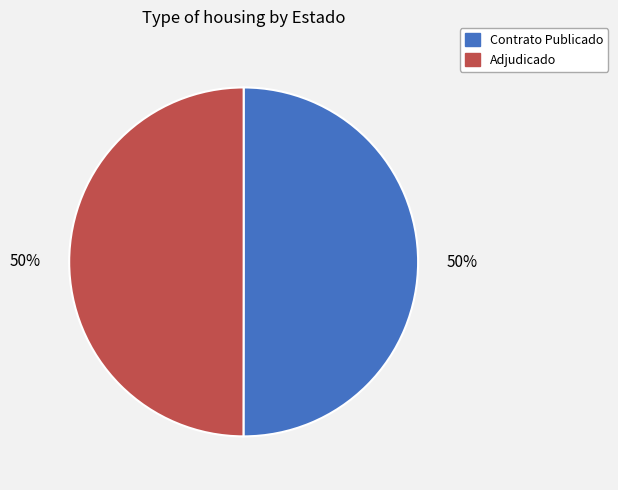

To the nearest percent, what is the average slice percentage?

50%